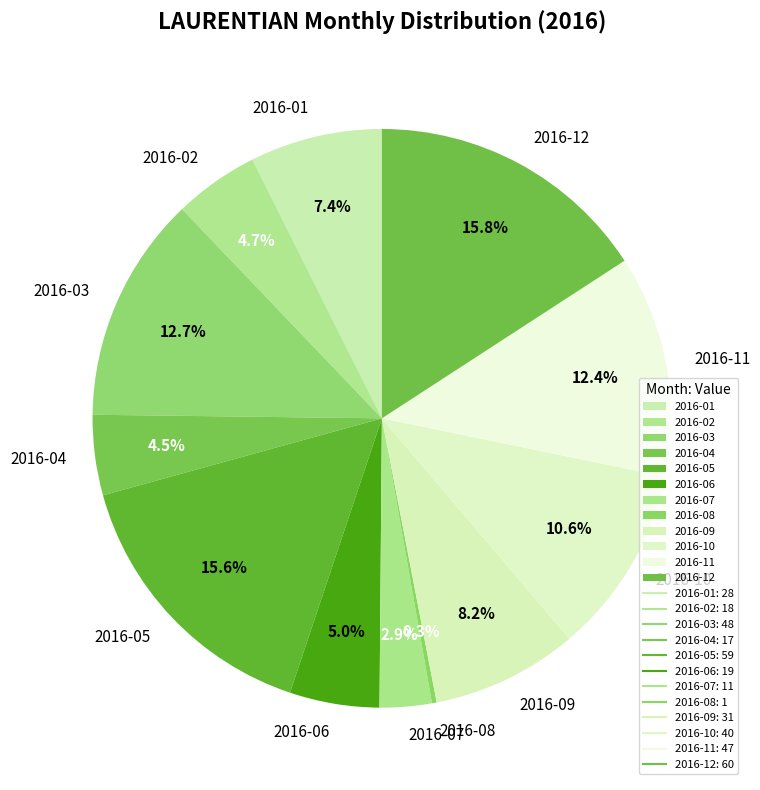

True or false: 2016-01 accounts for 7% of the total.

True